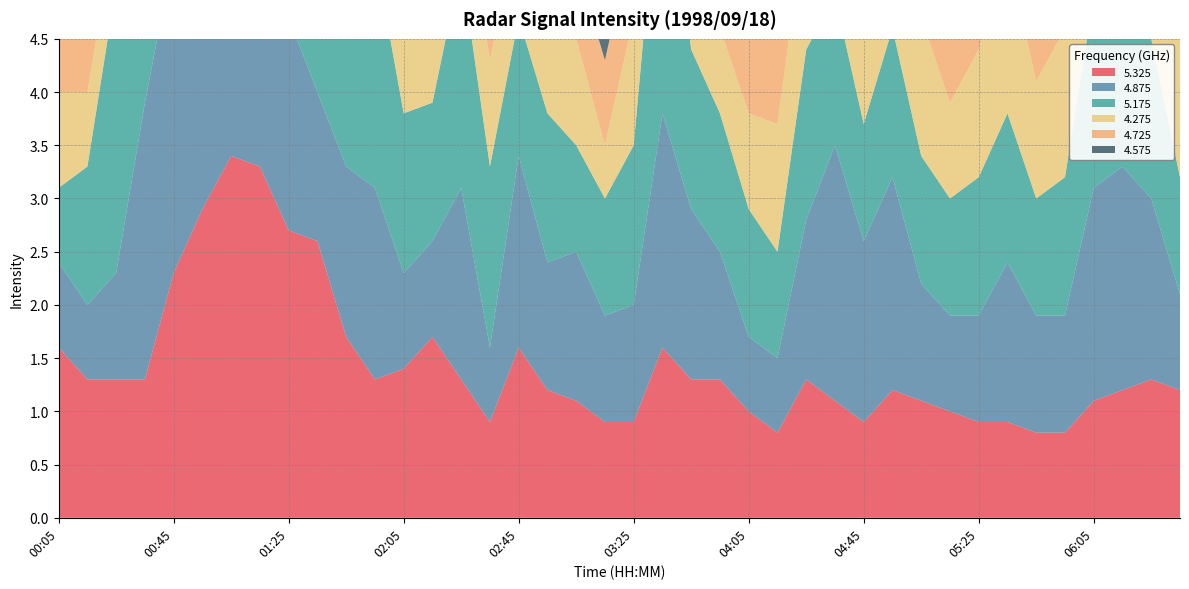

Reading right to left, extract all data points from this chart.

5.325: 1.2	1.3	1.2	1.1	0.8	0.8	0.9	0.9	1.0	1.1	1.2	0.9	1.1	1.3	0.8	1.0	1.3	1.3	1.6	0.9	0.9	1.1	1.2	1.6	0.9	1.3	1.7	1.4	1.3	1.7	2.6	2.7	3.3	3.4	2.9	2.3	1.3	1.3	1.3	1.6
4.875: 0.9	1.7	2.1	2.0	1.1	1.1	1.5	1.0	0.9	1.1	2.0	1.7	2.4	1.5	0.7	0.7	1.2	1.6	2.2	1.1	1.0	1.4	1.2	1.8	0.7	1.8	0.9	0.9	1.8	1.6	1.4	2.0	1.9	2.5	3.5	3.0	2.6	1.0	0.7	0.8
5.175: 1.1	1.5	2.4	1.8	1.3	1.1	1.4	1.3	1.1	1.2	1.4	1.1	1.4	1.6	1.0	1.2	1.3	1.5	2.7	1.5	1.1	1.0	1.4	1.3	1.7	2.1	1.3	1.5	2.2	1.4	1.4	1.7	2.8	3.5	3.2	2.3	2.7	2.7	1.3	0.7
4.275: 1.3	0.8	2.1	2.1	1.4	1.1	1.5	1.2	0.9	1.3	1.9	2.0	2.4	1.3	1.2	0.9	0.8	0.9	0.8	1.2	0.5	1.0	0.8	0.9	1.0	0.8	0.7	0.8	0.8	0.8	0.8	1.1	2.1	2.2	1.9	1.2	0.9	0.6	0.7	0.9
4.725: 1.0	1.3	1.9	2.1	1.4	1.1	1.5	1.3	1.4	1.5	1.3	1.4	1.9	1.3	0.8	1.3	1.5	1.3	1.8	0.8	0.8	0.7	1.2	1.5	1.5	2.0	0.8	0.8	1.1	1.8	1.5	1.8	2.8	3.3	3.2	2.6	2.5	1.6	0.6	0.9
4.575: 0.9	0.7	1.7	2.0	1.5	1.3	1.5	1.3	1.0	1.3	1.4	1.7	2.3	1.1	0.6	1.0	0.8	1.3	1.9	0.6	0.8	1.0	1.3	1.9	0.8	0.6	0.8	1.1	1.1	0.9	0.6	1.9	1.2	2.5	1.9	1.9	2.1	1.1	0.6	0.8